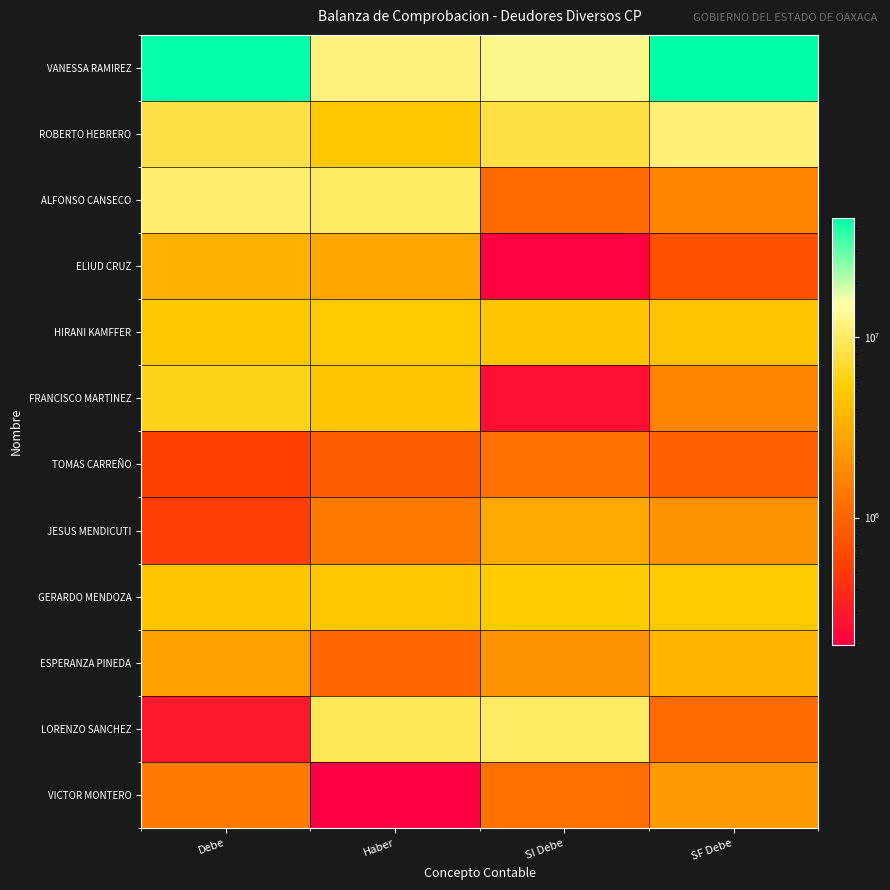

What is the total value across all series at SF Debe?

80699272.4